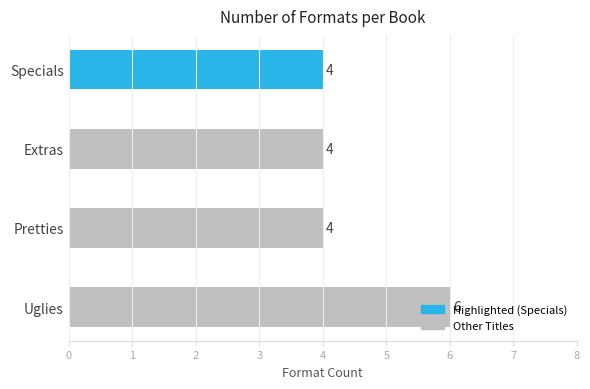

True or false: the data shows 4 at Extras.

True